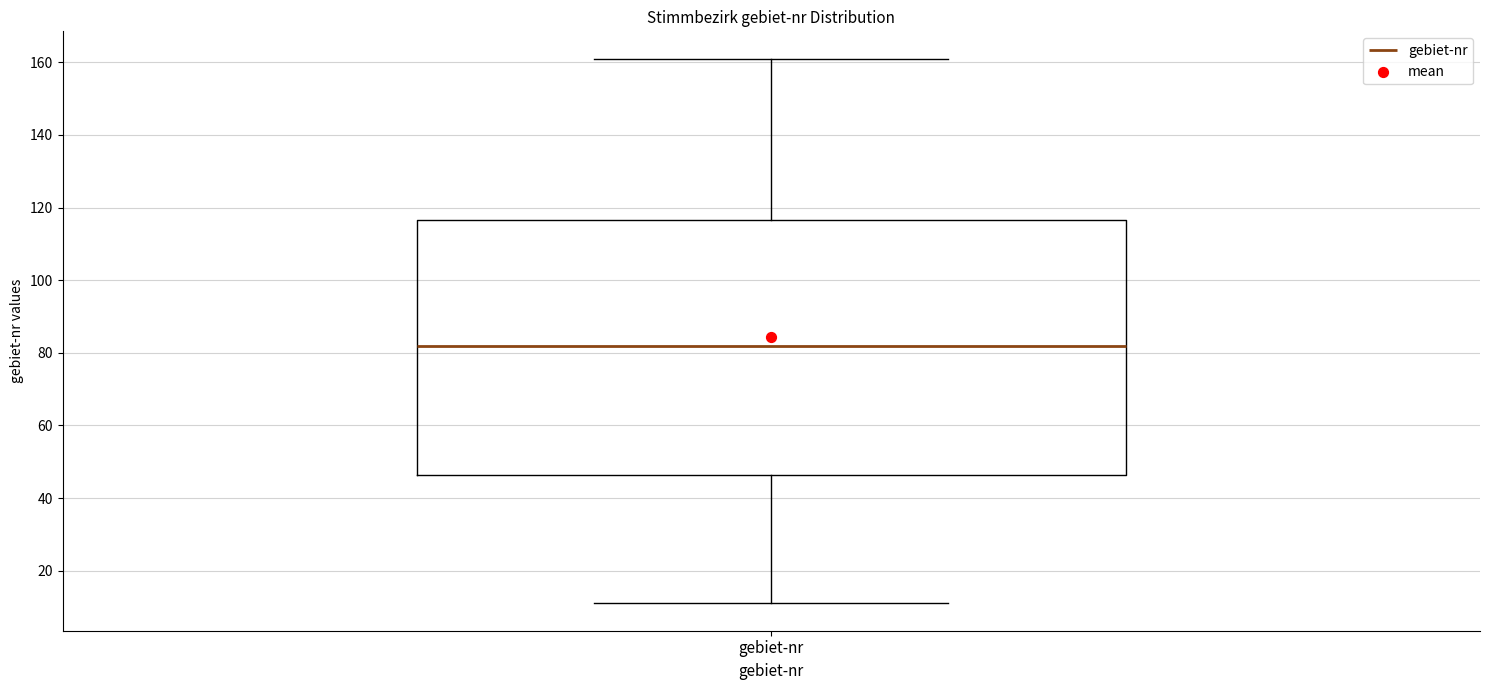

Read this box plot against the y-axis: the position of the median line, the range covered by the box, and the ends of both whiskers. The values are not printed on the chart, so give them approximately, as read against the axis.

median 82, box 46 to 116, whiskers 12 to 162